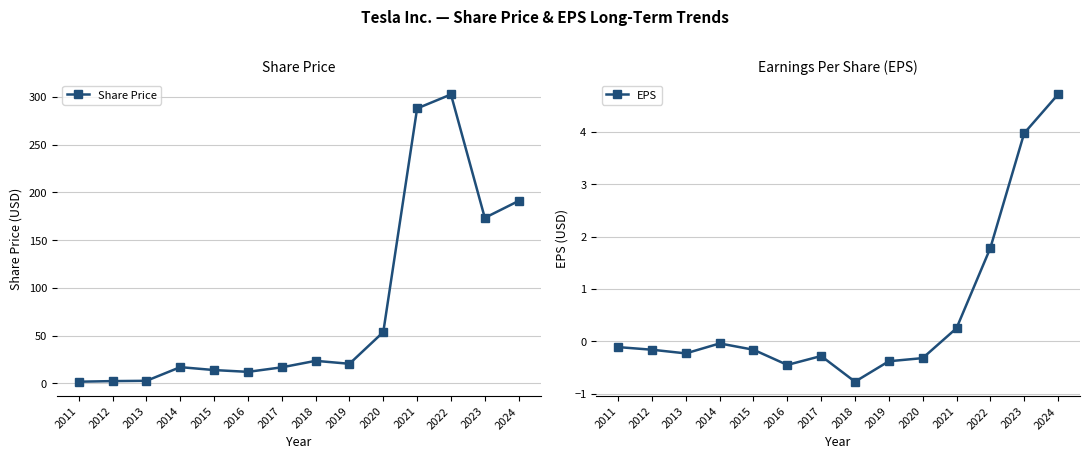

Reading right to left, list all the values displayed in this chart.

Share Price: 190.9	173.2	302.4	287.8	53.6	20.4	23.5	16.7	11.9	13.8	16.9	2.5	2.2	1.6
EPS: 4.7	4.0	1.8	0.2	-0.3	-0.4	-0.8	-0.3	-0.5	-0.2	-0.0	-0.2	-0.2	-0.1